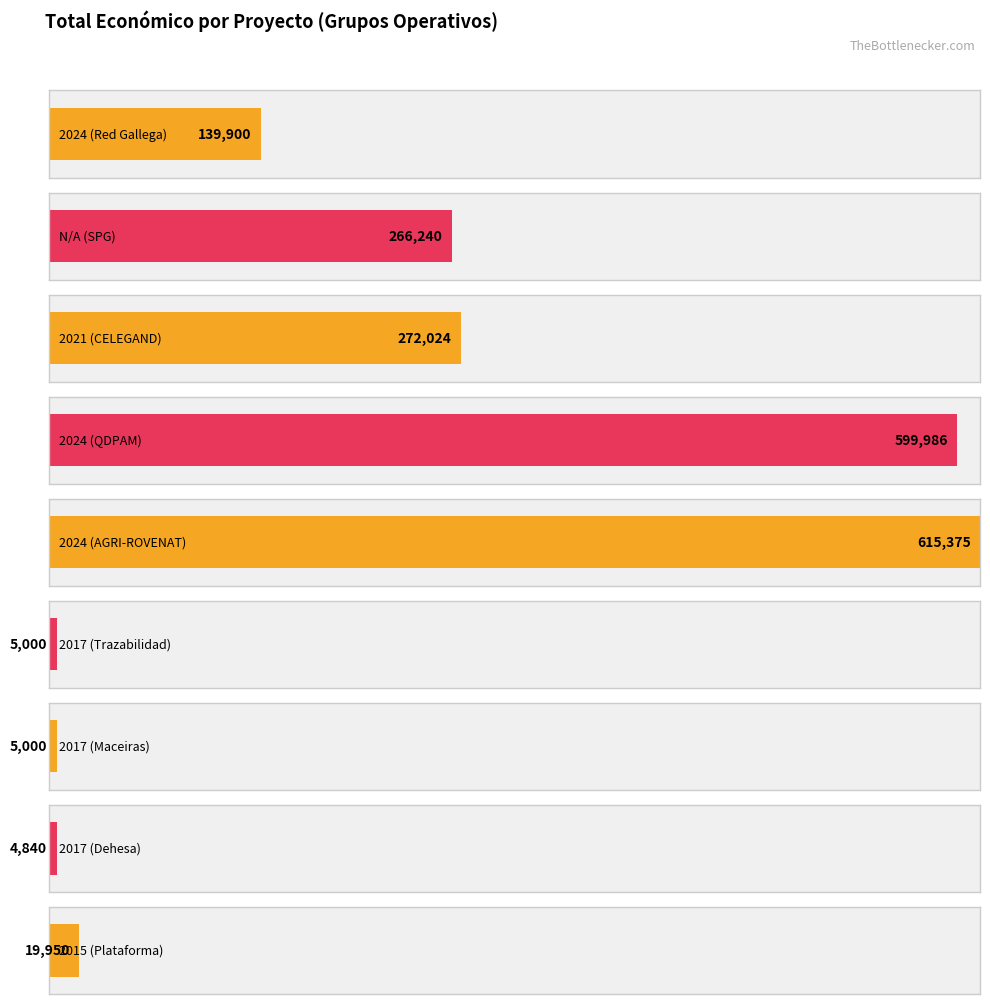

What is the sum of the values at 2017 and 2017?

9840